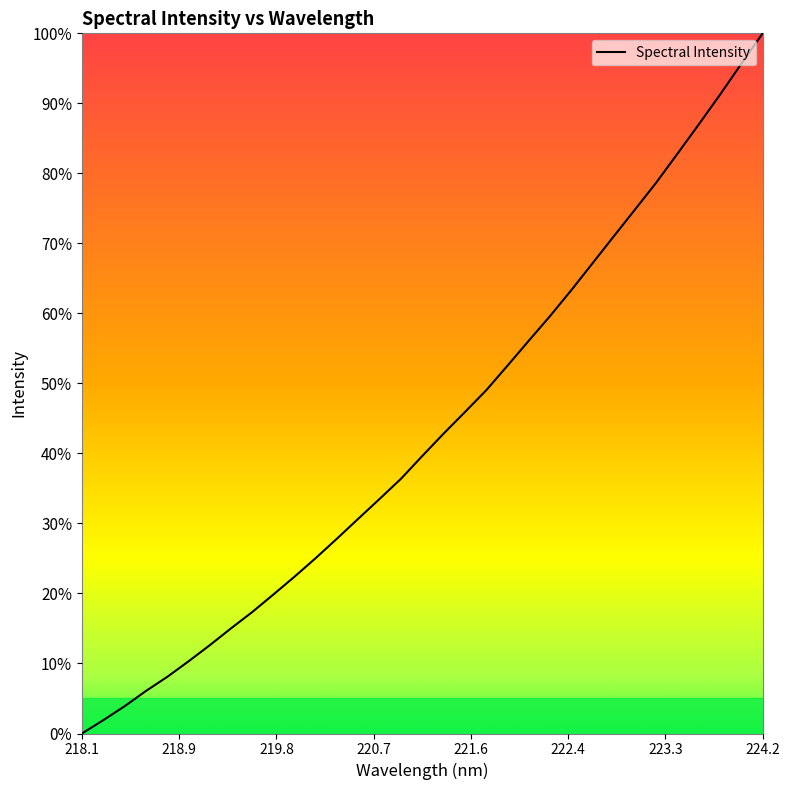

Reading left to right, what are all the values shown in this chart?

0.0	1.9	3.9	6.1	8.1	10.3	12.6	15.0	17.3	19.9	22.4	25.1	27.9	30.7	33.6	36.4	39.7	42.9	45.9	49.0	52.5	56.1	59.6	63.3	67.2	71.0	74.9	78.7	82.8	87.0	91.3	95.7	100.0